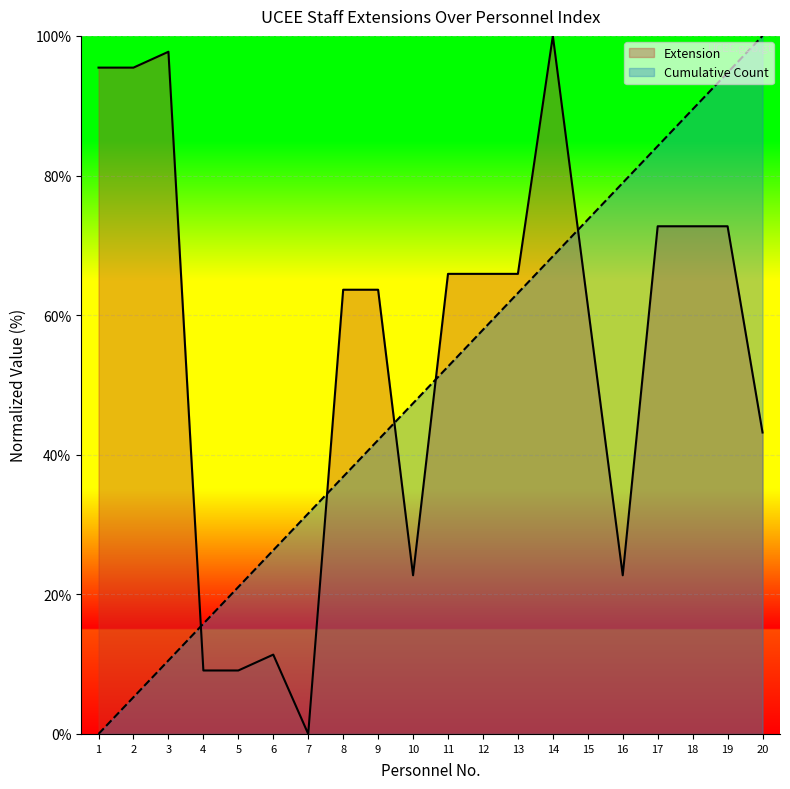

Which series ends up on top after the final intersection of Extension and Cumulative Count?

Cumulative Count